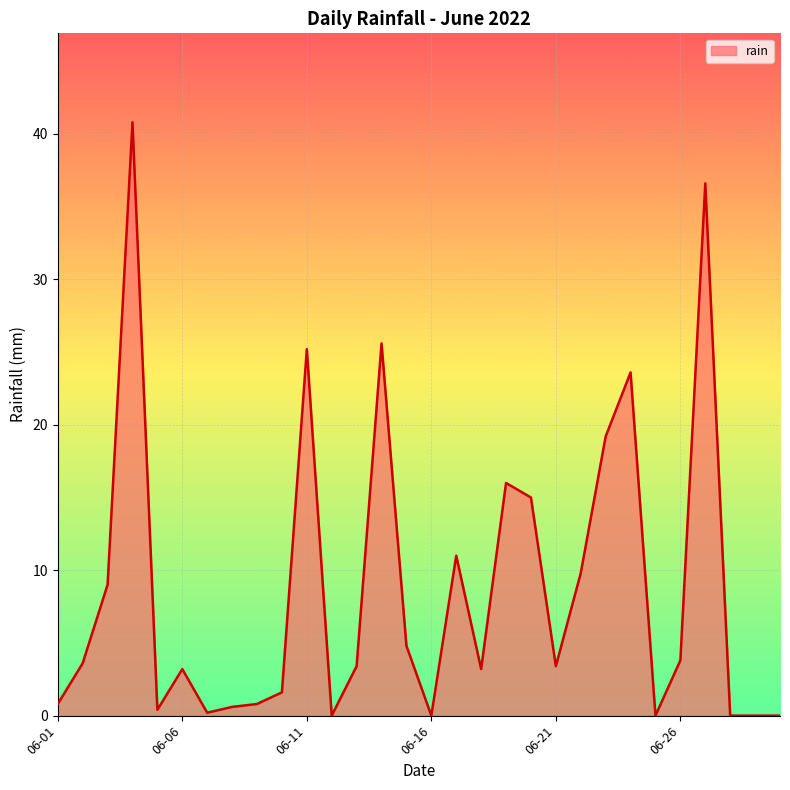

What is the greatest value displayed?

40.8